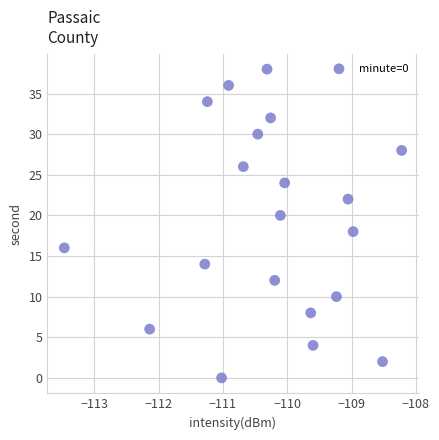

What is the range of Y values (max minus min)?

38